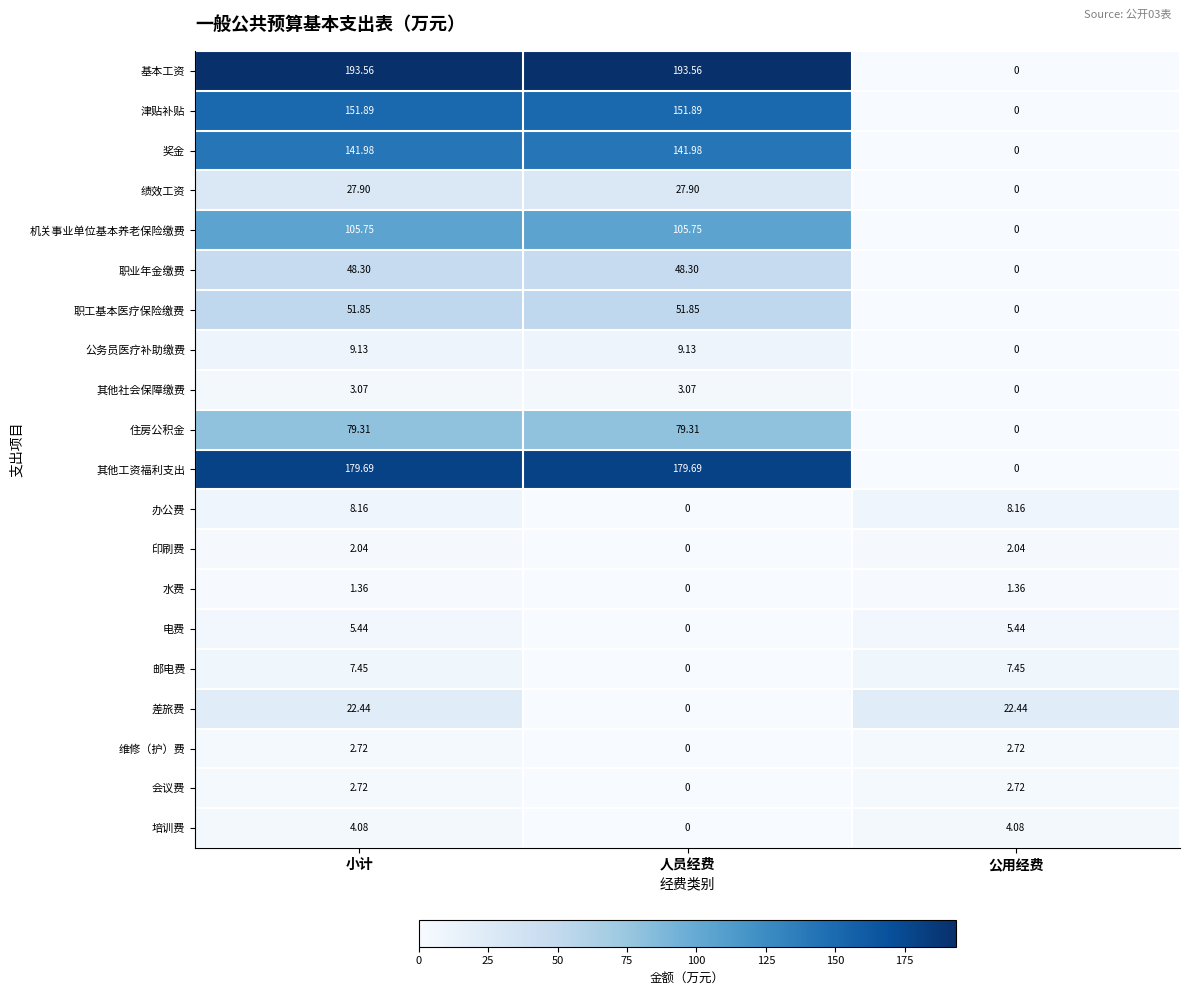

At which label does 奖金 reach its minimum?

公用经费